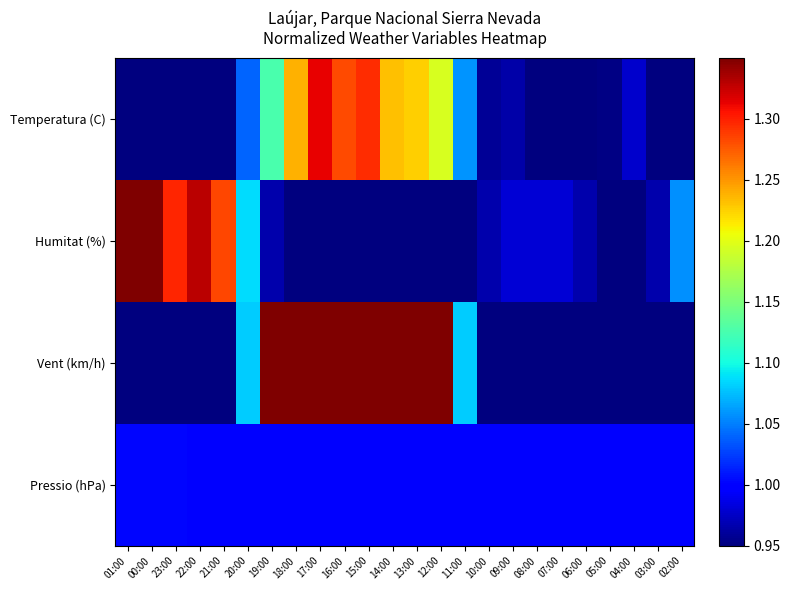

Which series has the widest spread of values?

Vent (km/h)